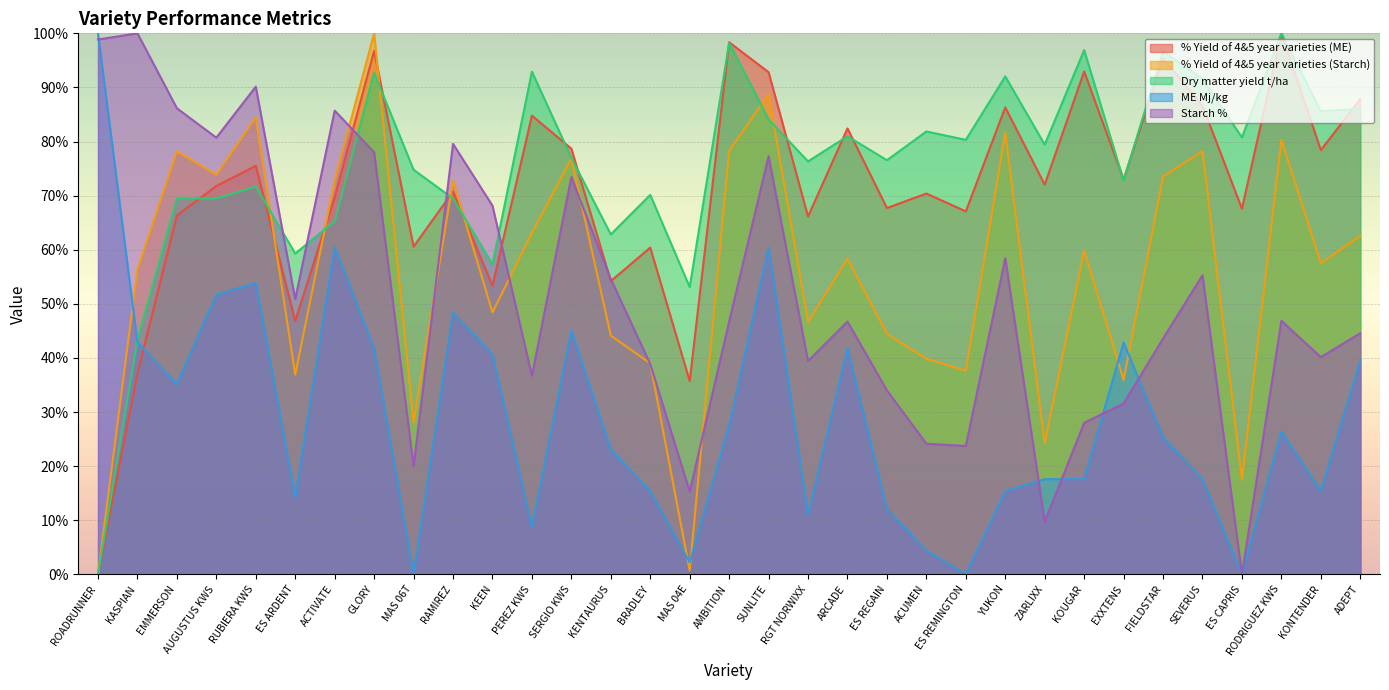

Where is the first local minimum for Starch %?

AUGUSTUS KWS